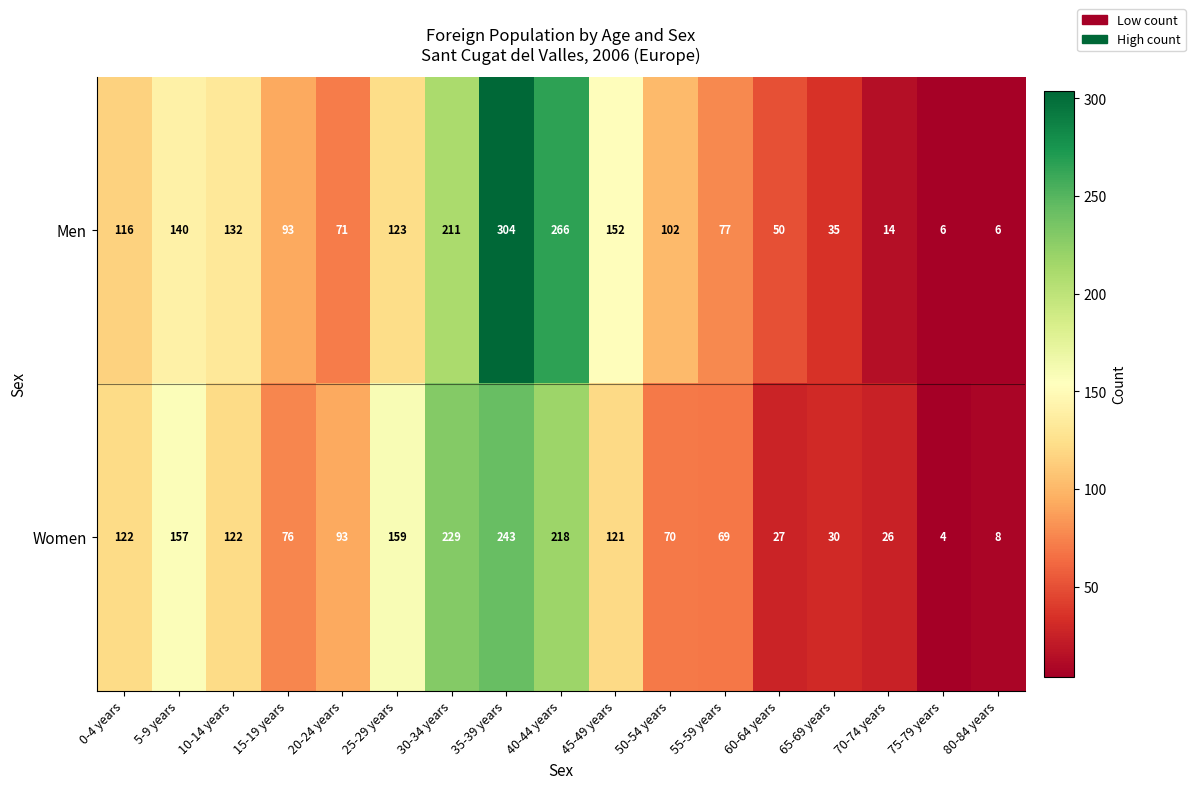

What is the difference between the maximum and minimum values in the Women series?

239